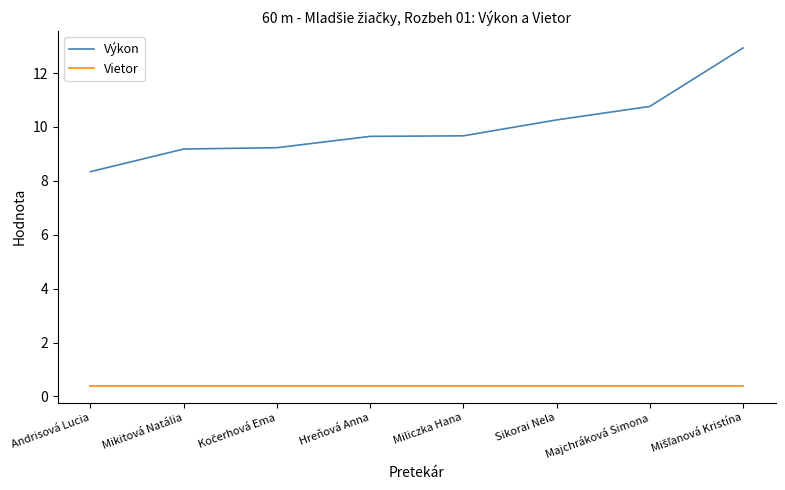

True or false: Vietor and Výkon intersect in this chart.

False